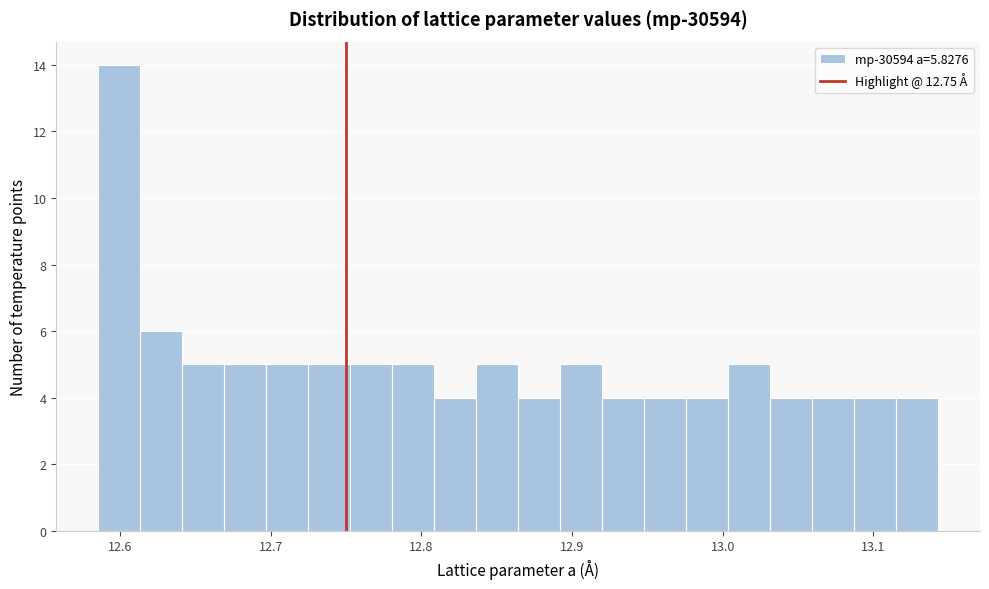

Around what value on the x-axis is the tallest bar? Give the approximate position of its centre, as read against the axis.

12.60